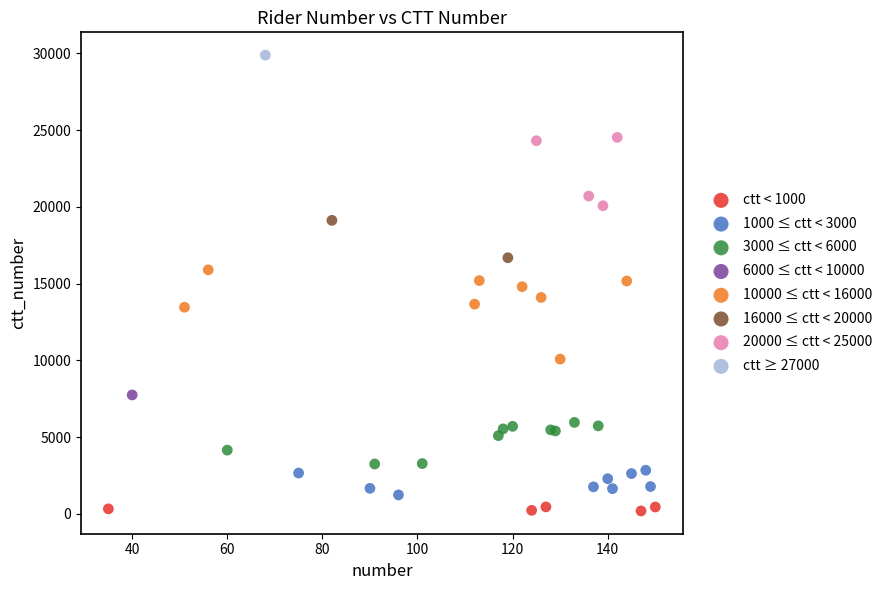

What are all the series names shown in the legend?

ctt < 1000, 1000 ≤ ctt < 3000, 3000 ≤ ctt < 6000, 6000 ≤ ctt < 10000, 10000 ≤ ctt < 16000, 16000 ≤ ctt < 20000, 20000 ≤ ctt < 25000, ctt ≥ 27000